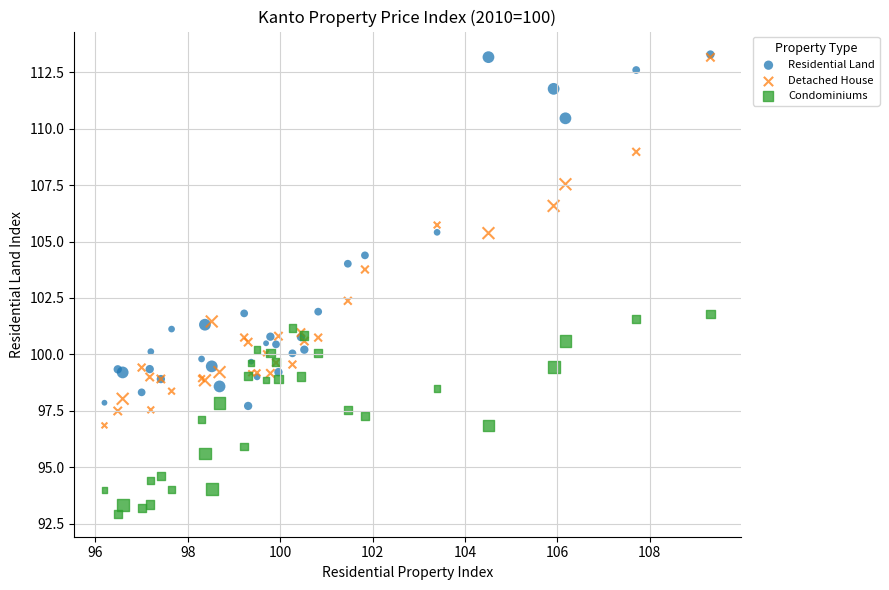

Which series has the largest Y range (max minus min)?

Detached House